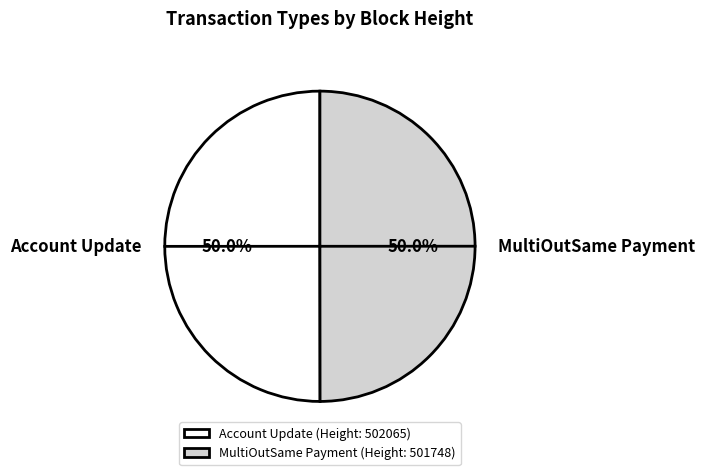

Approximately how many times larger is the value at MultiOutSame Payment compared to Account Update?

1.0